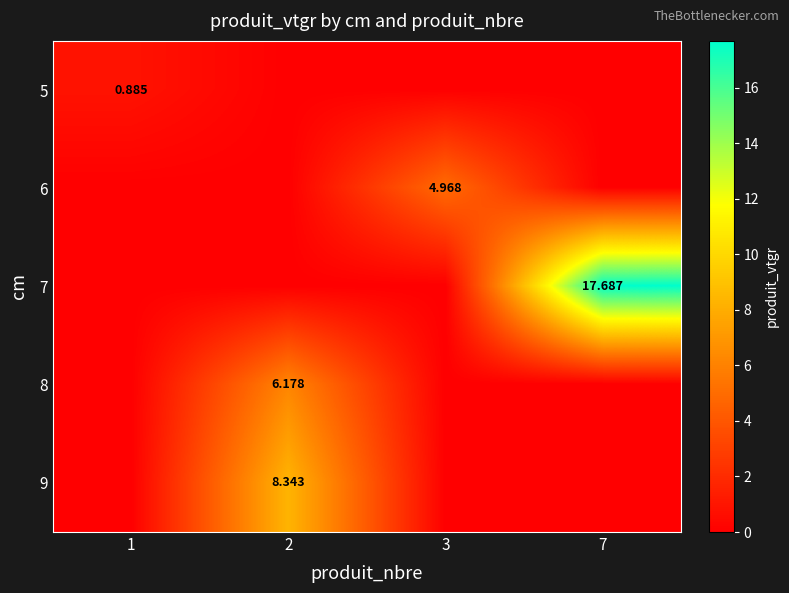

List the labels in order of 5 value, smallest first.

2, 3, 7, 1